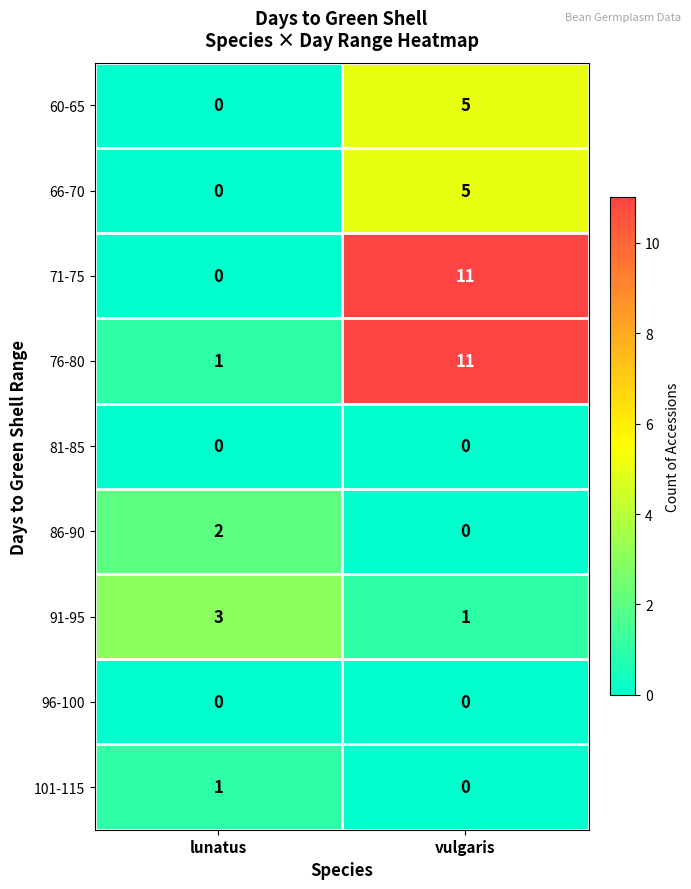

What value does the 76-80 series have at vulgaris?

11